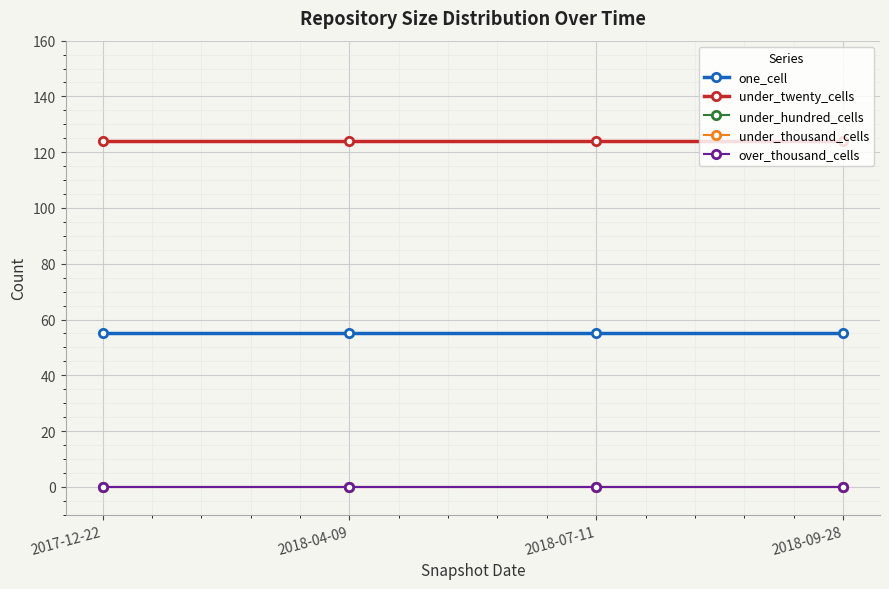

Rank the series at 2018-09-28 from lowest to highest value.

under_hundred_cells, under_thousand_cells, over_thousand_cells, one_cell, under_twenty_cells